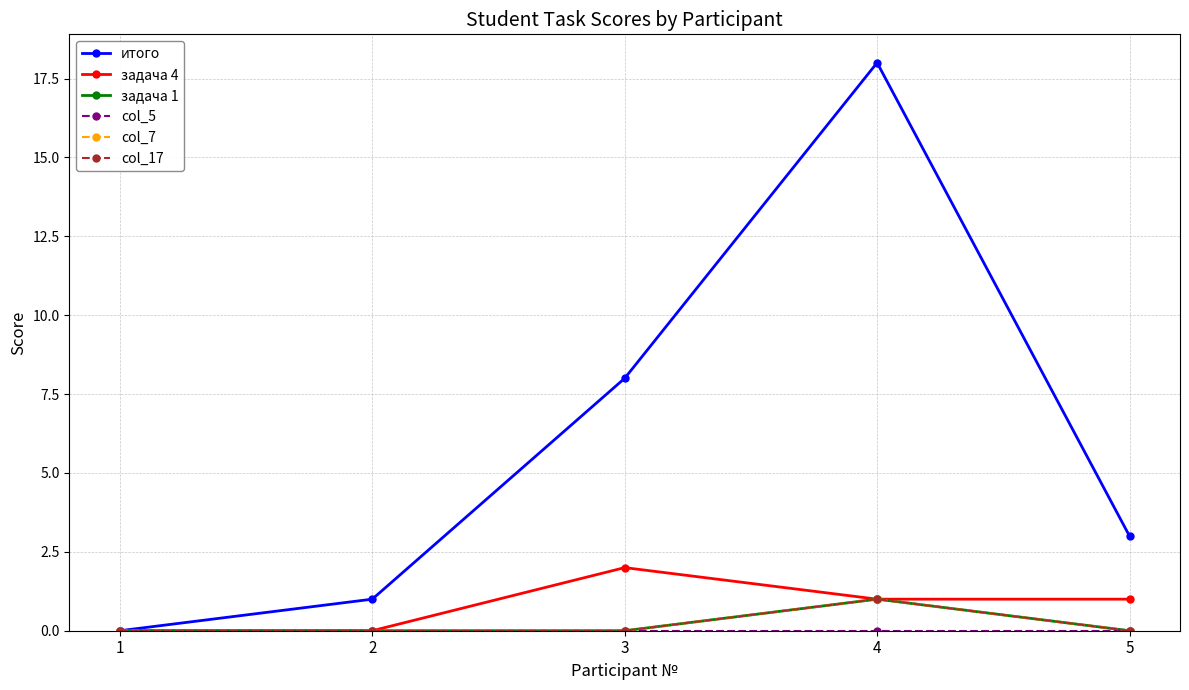

True or false: col_17 and col_7 intersect in this chart.

False